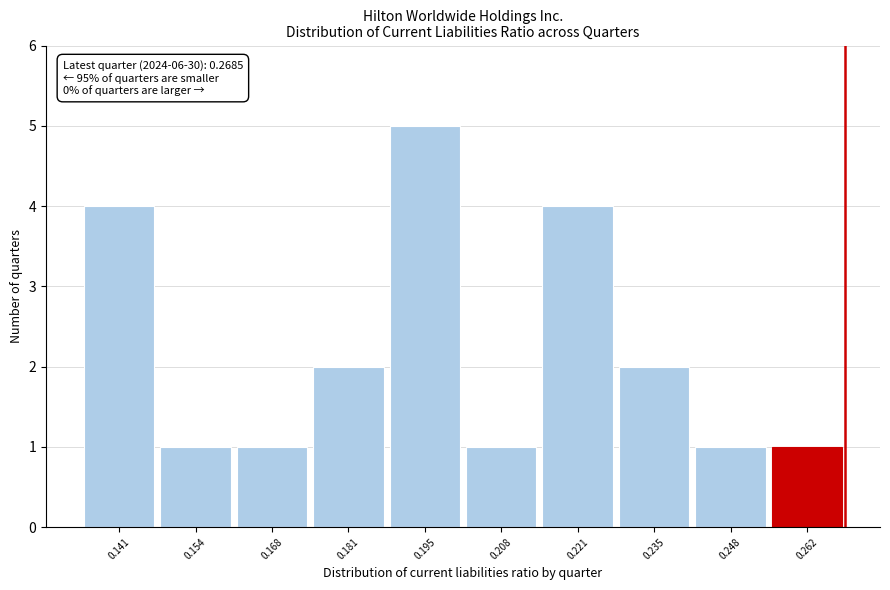

Over which range of the x-axis is the bar tallest?

0.188 to 0.202